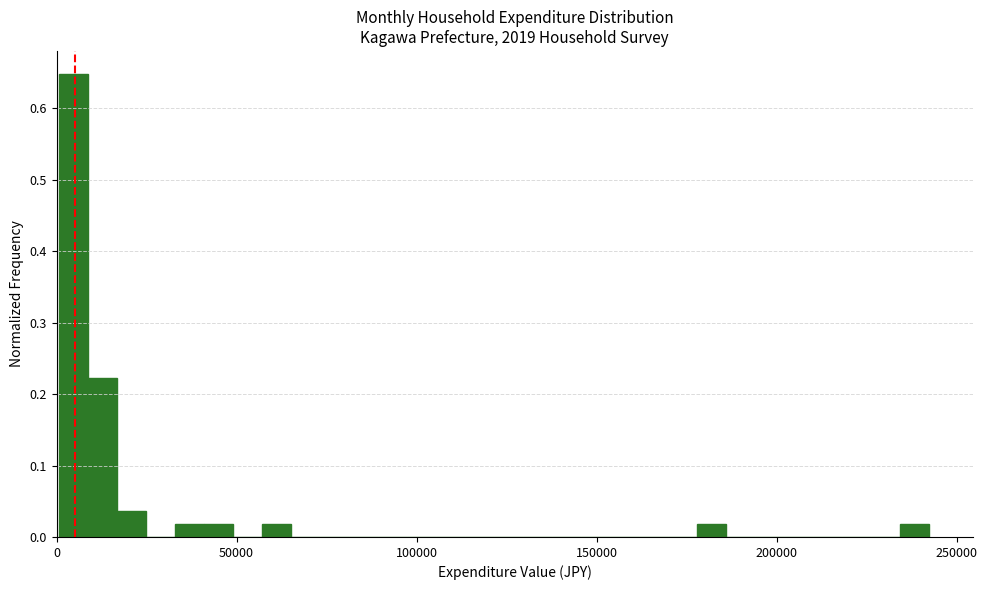

Around what value on the x-axis is the tallest bar? Give the approximate position of its centre, as read against the axis.

5000